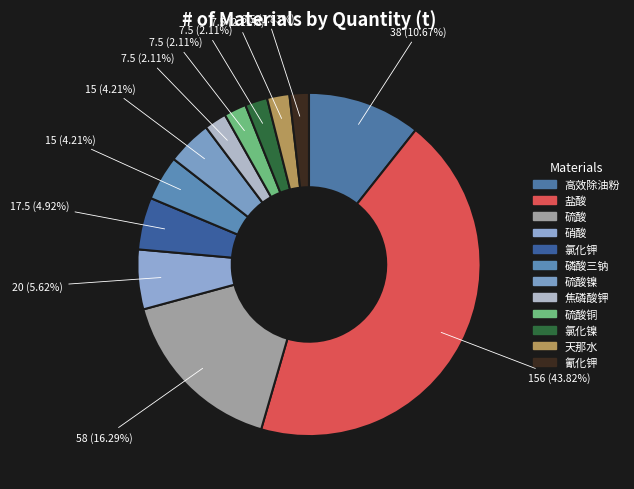

To the nearest percent, what is the difference between the largest and smallest slice percentages?

42%